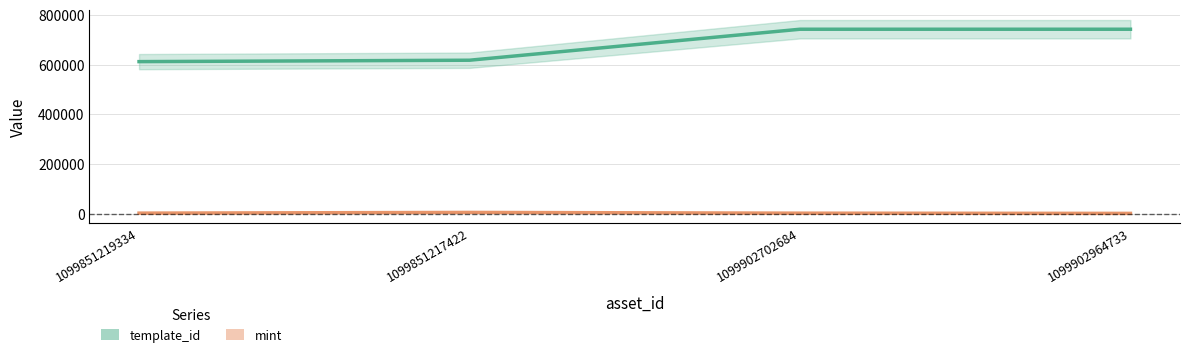

At 1099902964733, list the series in order from largest to smallest.

template_id, mint